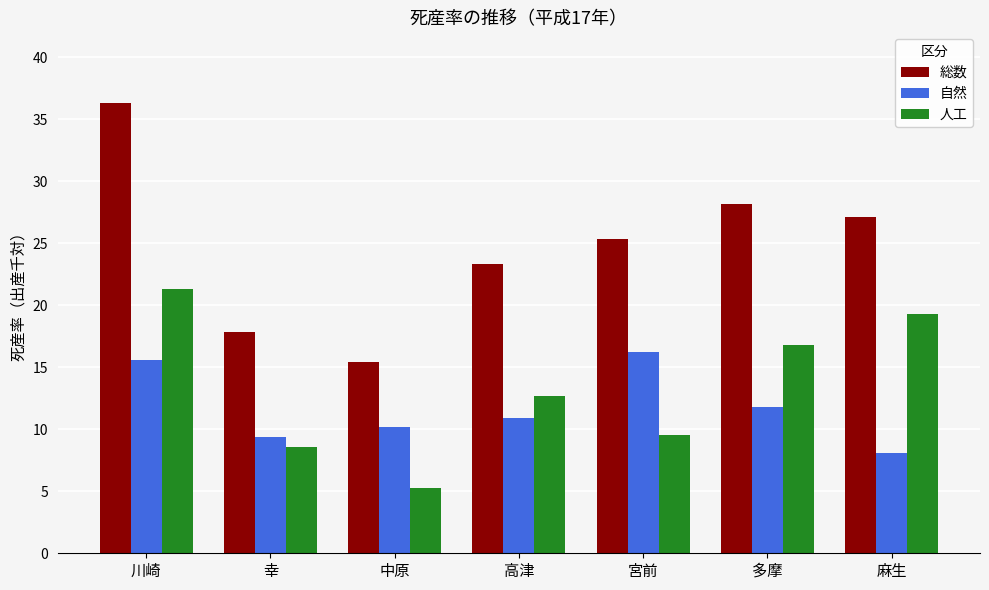

Which category has the highest value in the 人工 series?

川崎